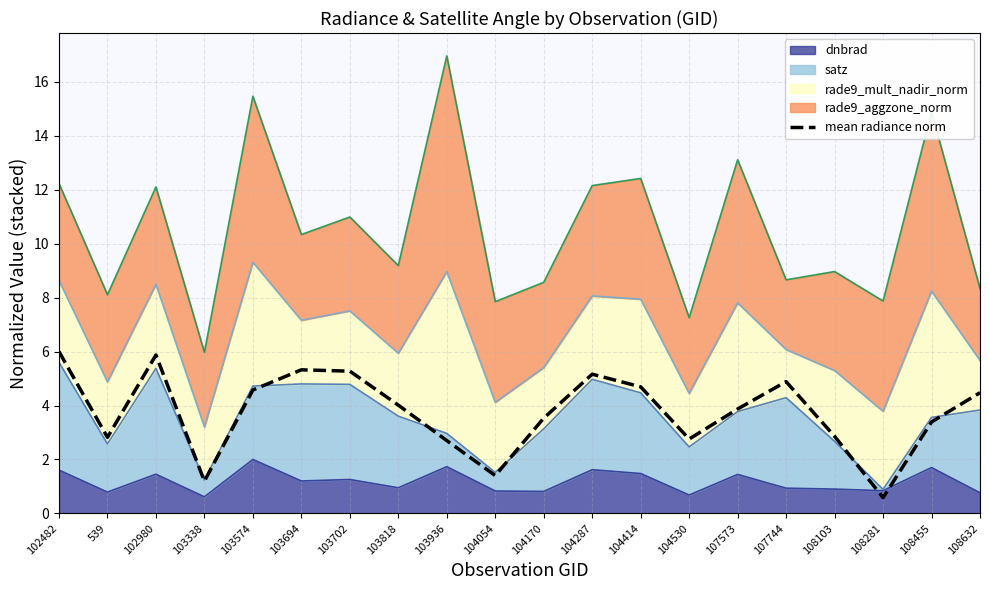

What is the average value?

3.8